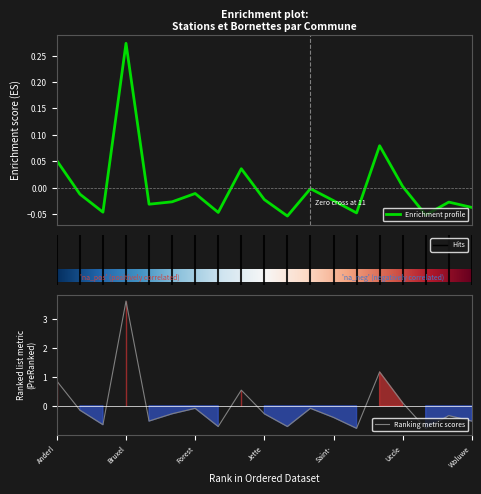

What is the label of the 18th point from the right?

Auderghem